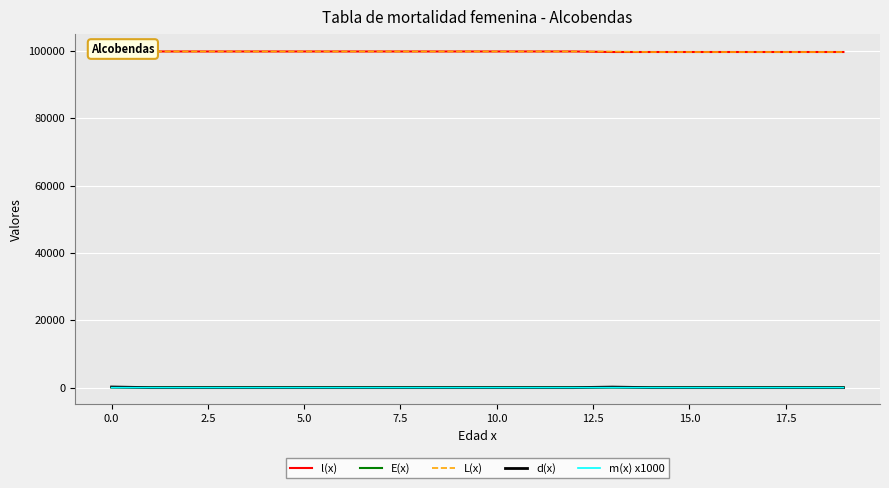

What is the difference between the second highest and minimum values in the L(x) series?

157.9